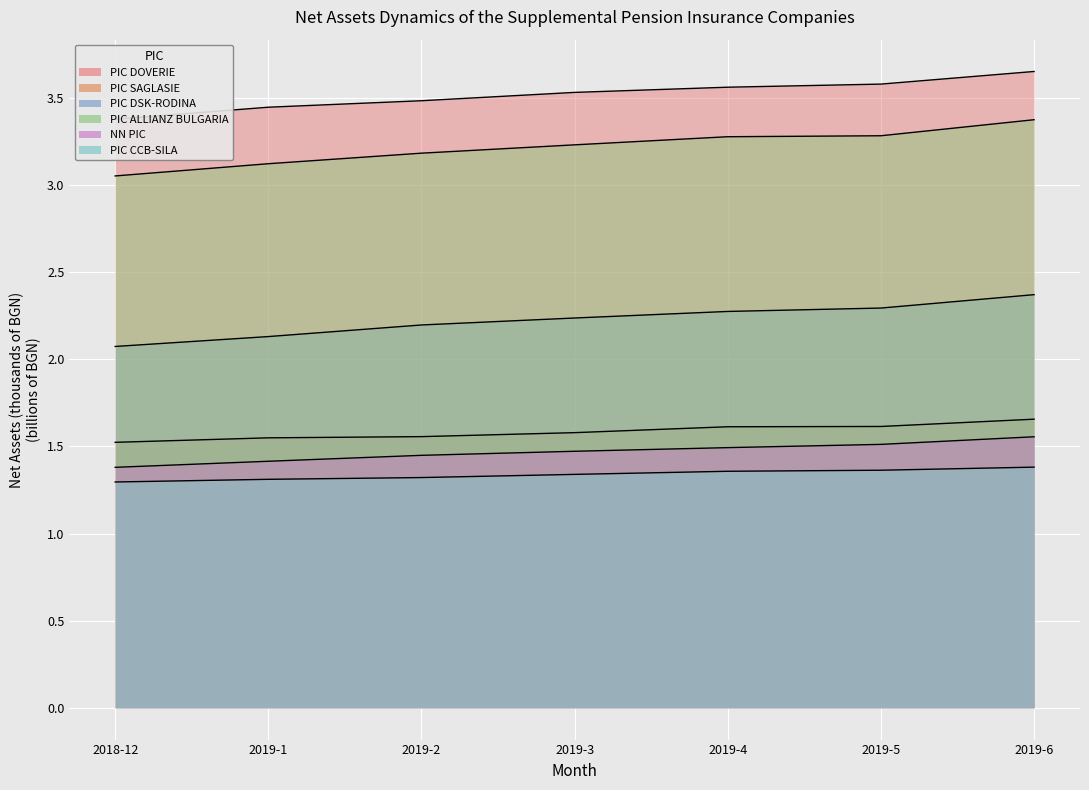

Which label corresponds to the largest value in the chart?

2019-6